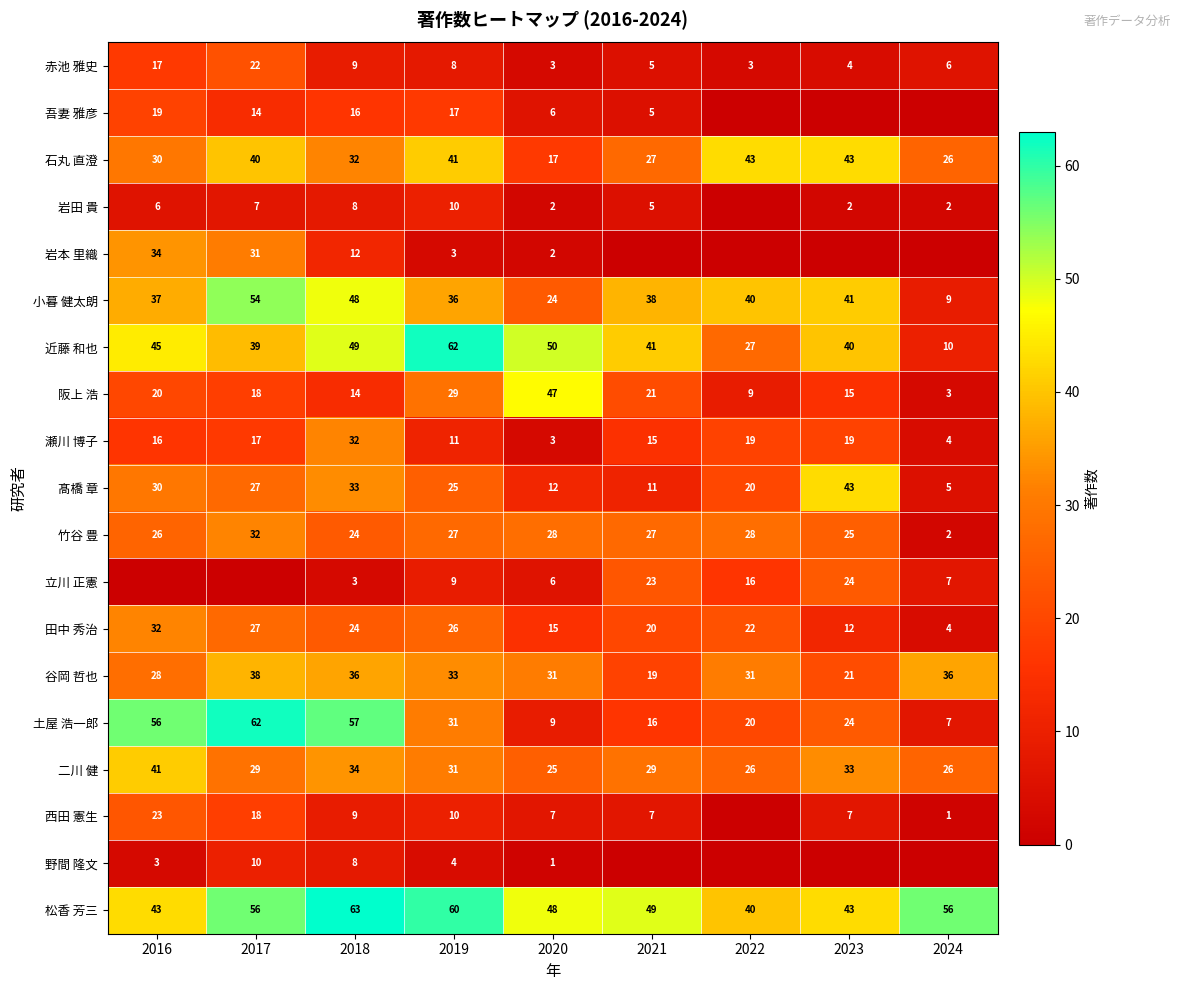

Which label corresponds to the smallest value in the chart?

2022